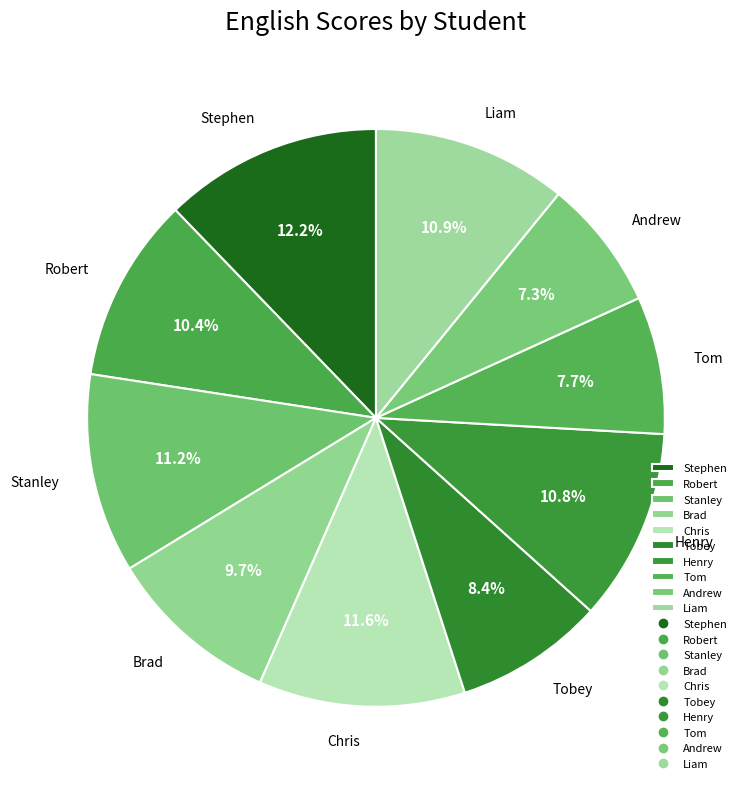

To the nearest percent, what percentage of the pie is Chris?

12%